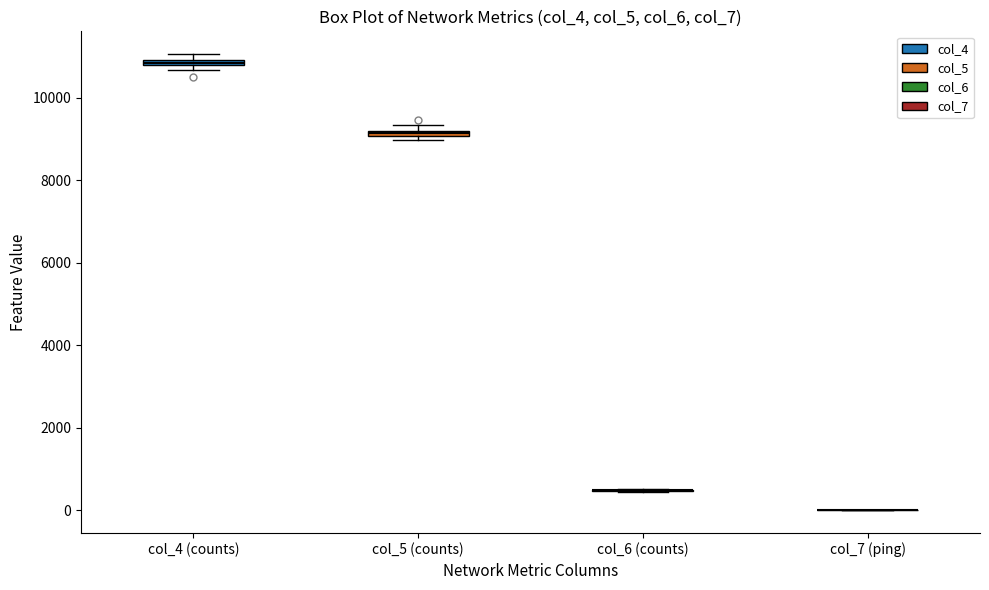

Where is the upper edge of the box for col_5 (counts) on the y-axis? The values are not printed on the chart, so give them approximately, as read against the axis.

9200